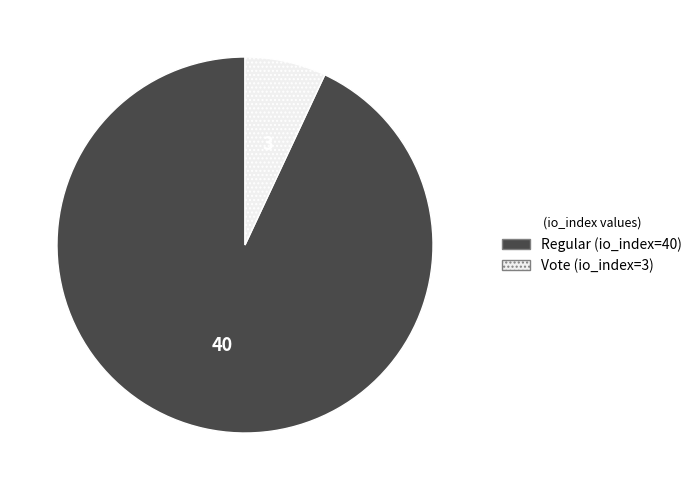

Which slice is the largest?

Regular (io_index=40)